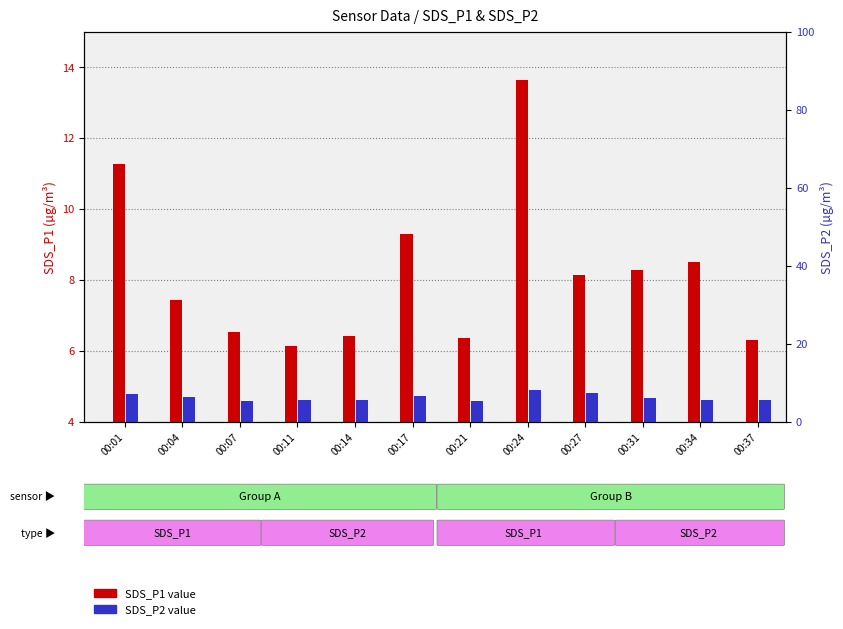

What is the total value across all series at 00:24?

21.7